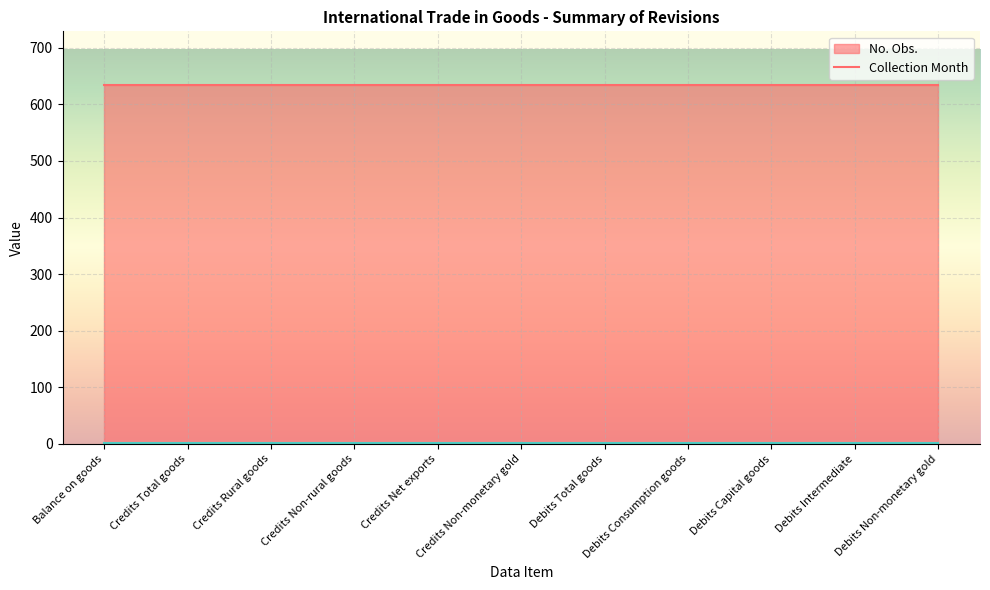

What are all the series names shown in the legend?

No. Obs., Collection Month